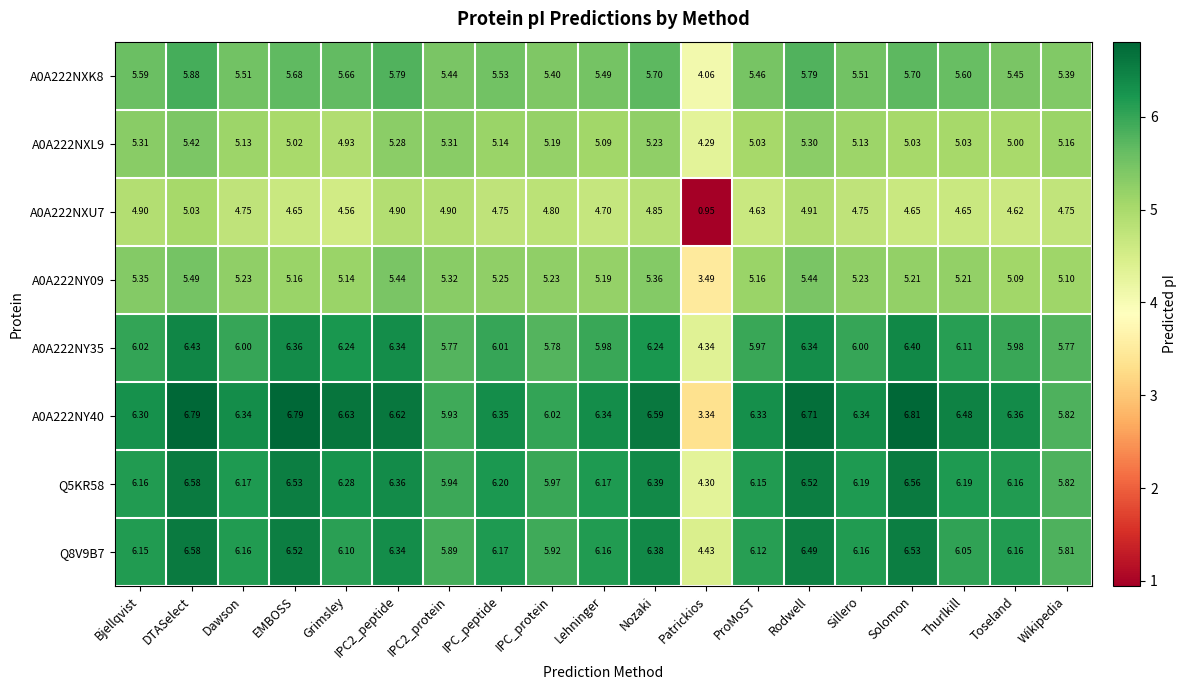

How many data points in A0A222NY35 are less than 6?

7